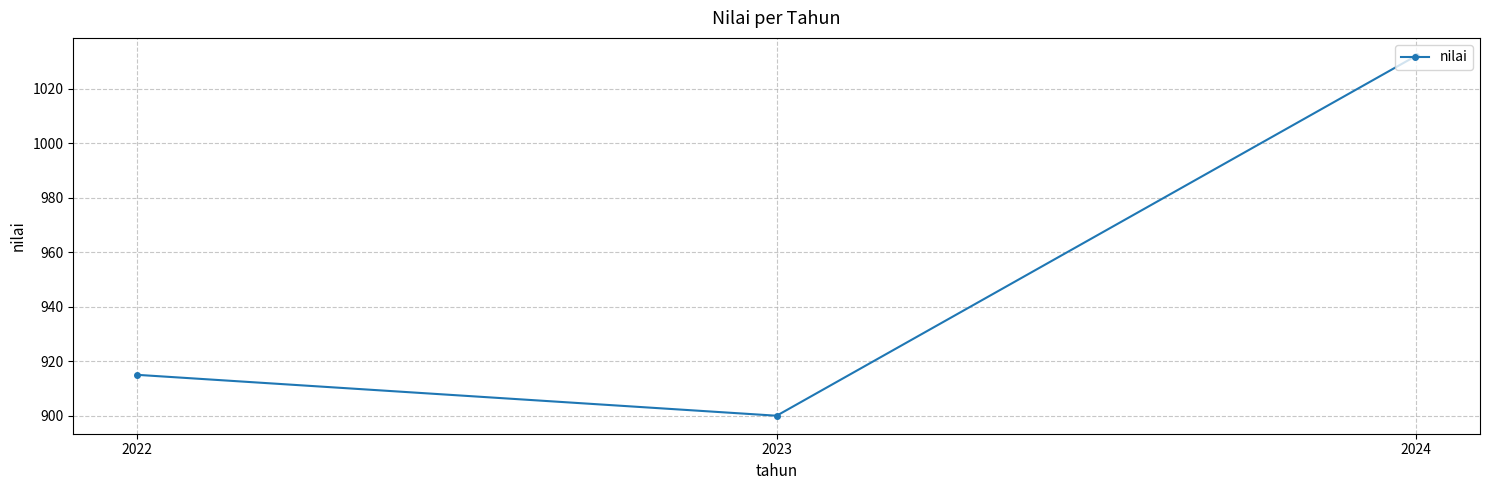

At which category does the chart reach its minimum across all series?

2023